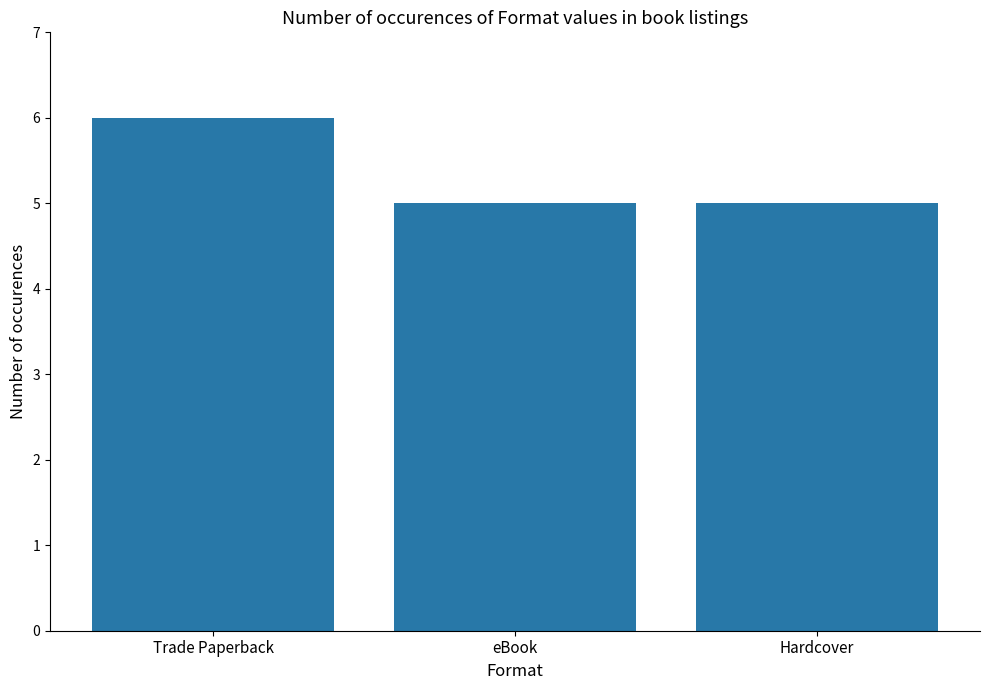

Count the number of data series in this chart.

1